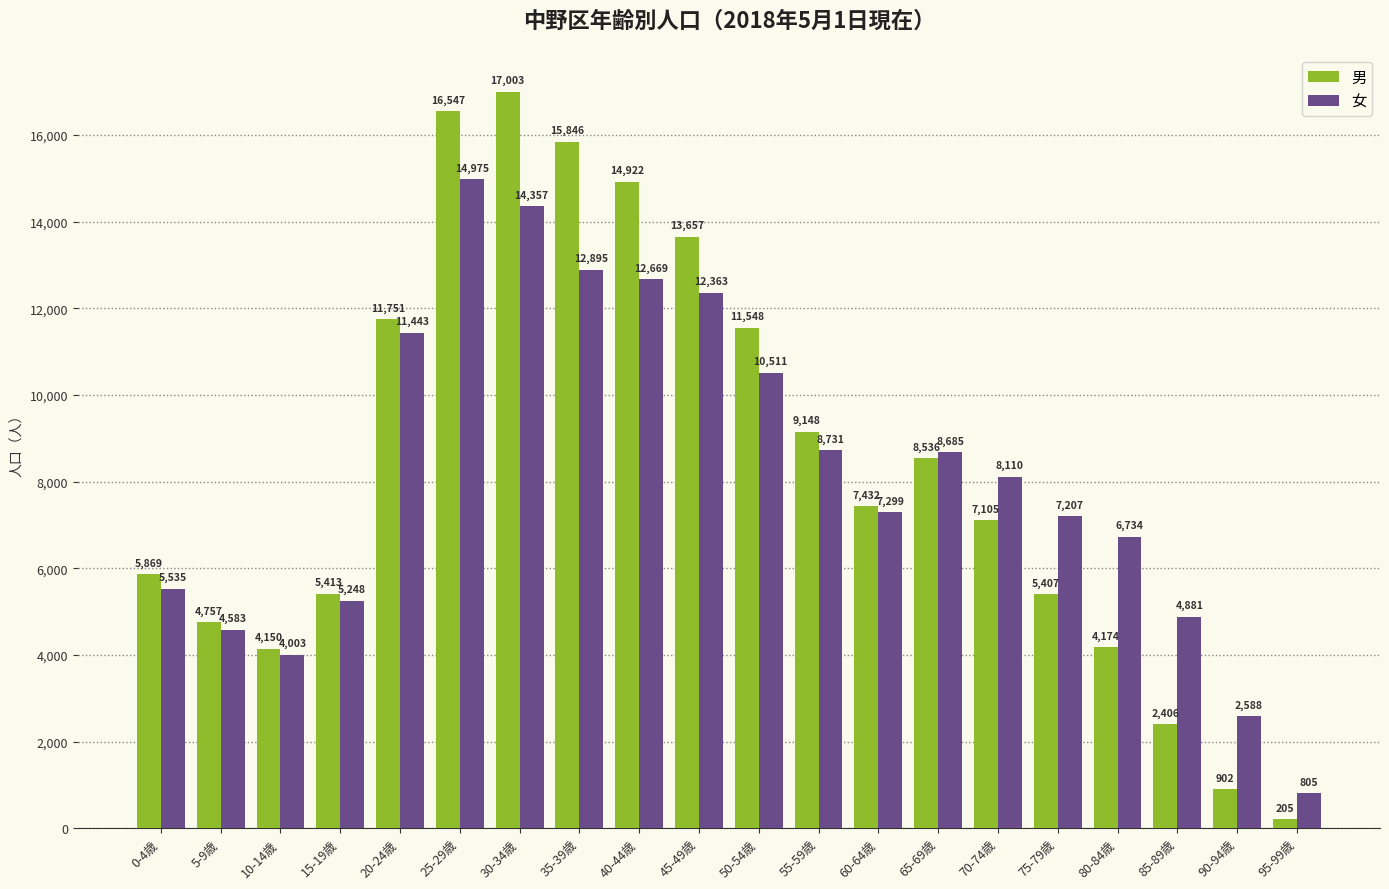

What is the difference between the second highest and second lowest values in the 男 series?

15645